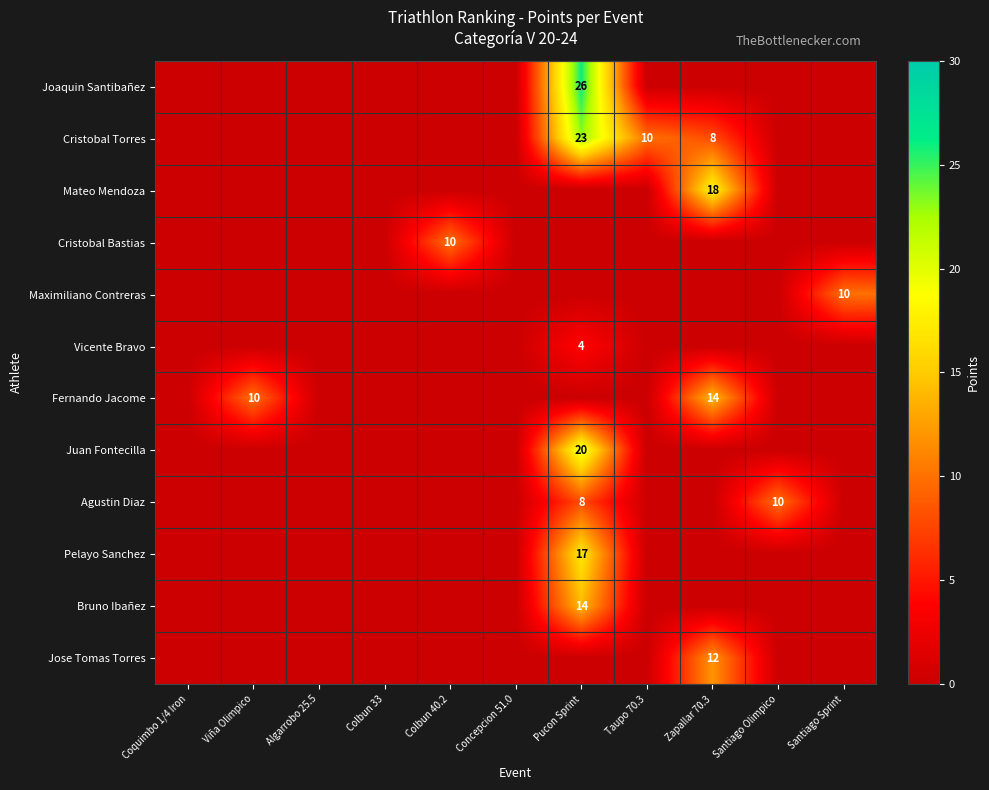

True or false: Jose Tomas Torres has a value of 21 at Zapallar 70.3.

False